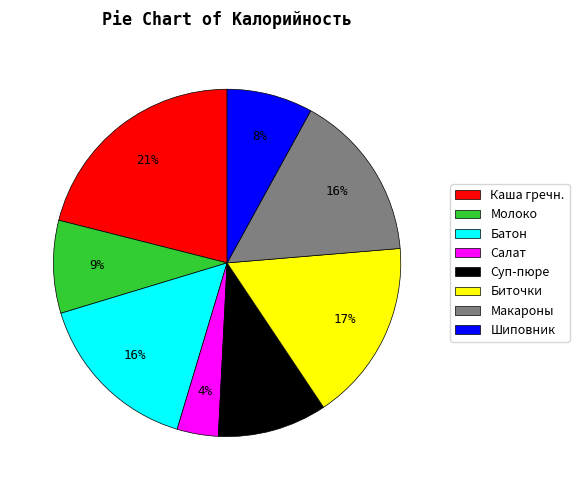

To the nearest percent, what is the difference between the largest and smallest slice percentages?

17%